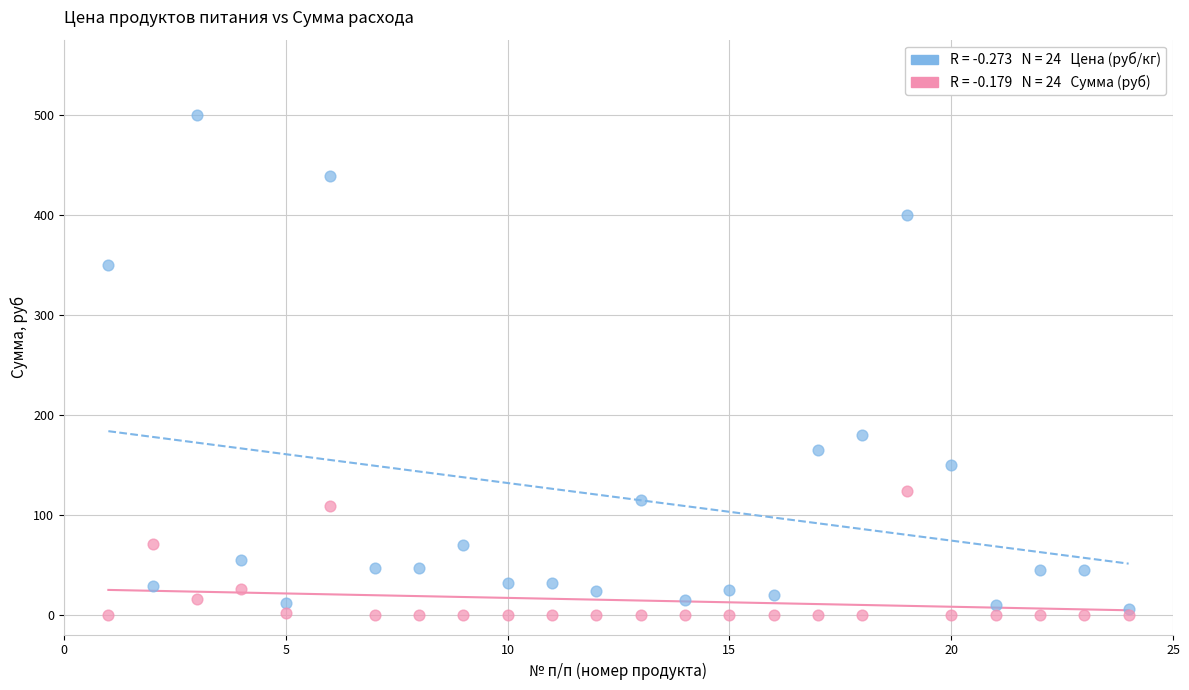

Across all series, what Y value is closest to 250?

180.0